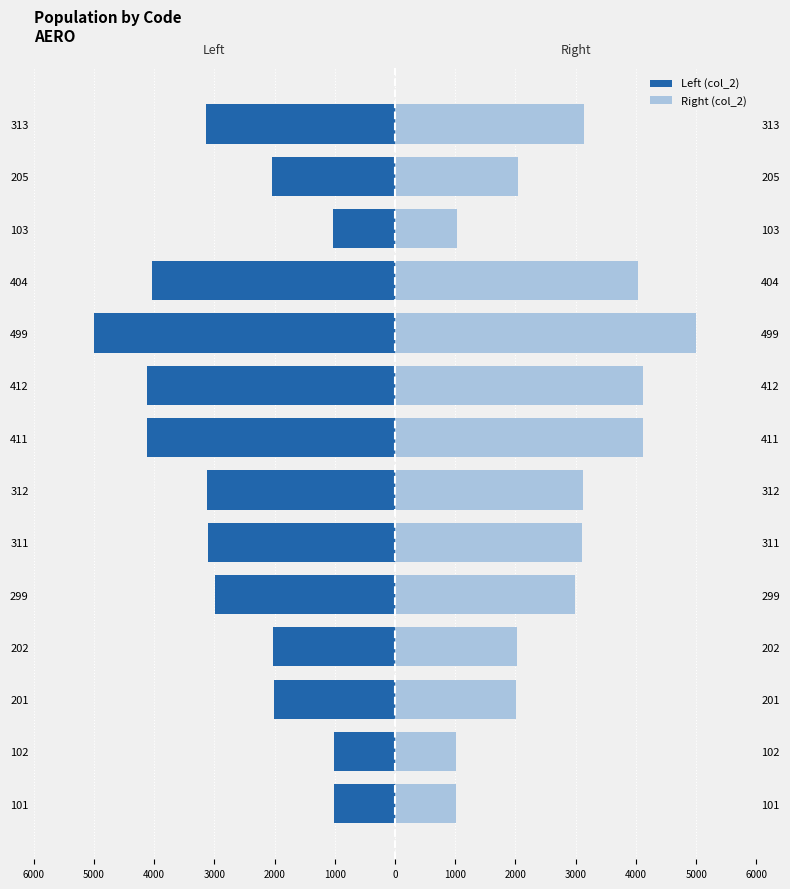

At 202, list the series in order from smallest to largest.

Left (col_2), Right (col_2)